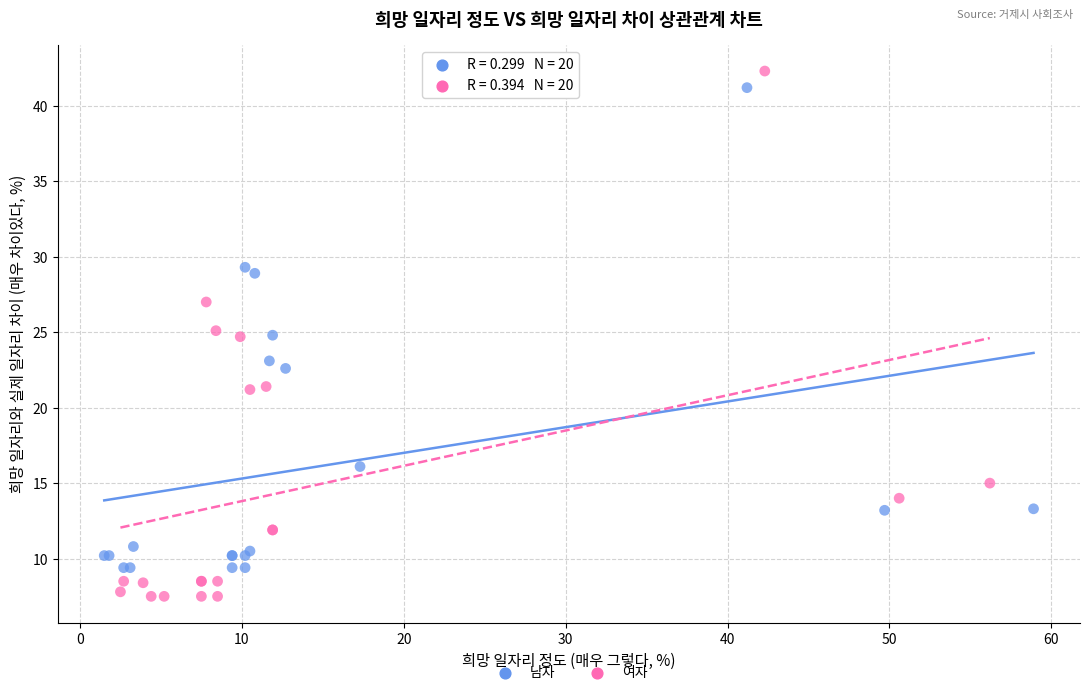

Which series has the widest spread of Y values?

여자